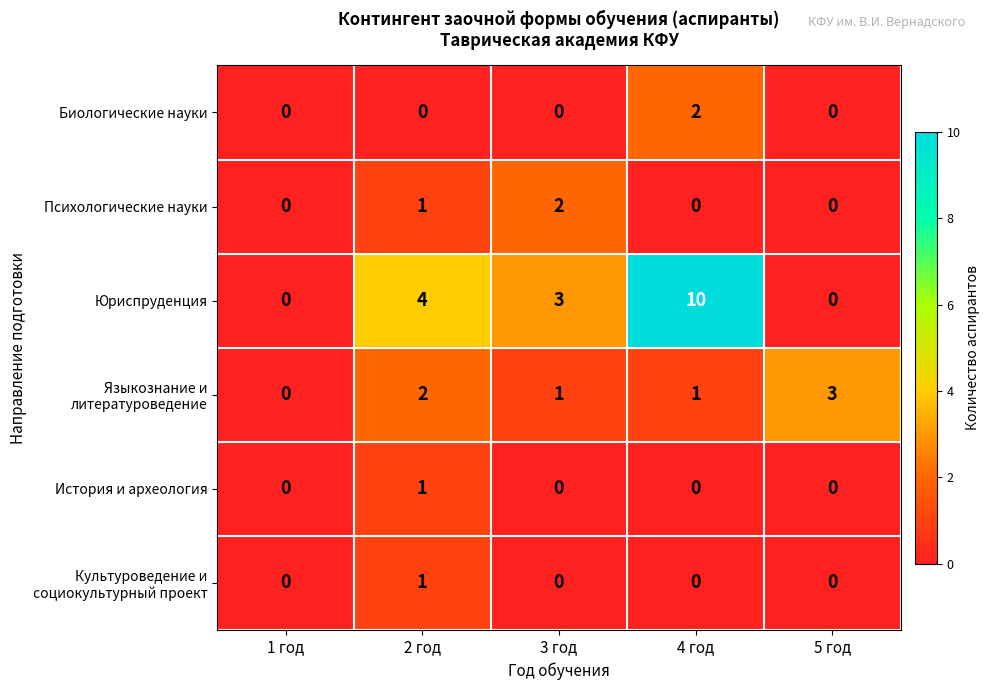

The value of Юриспруденция at 1 год is 4. True or false?

False